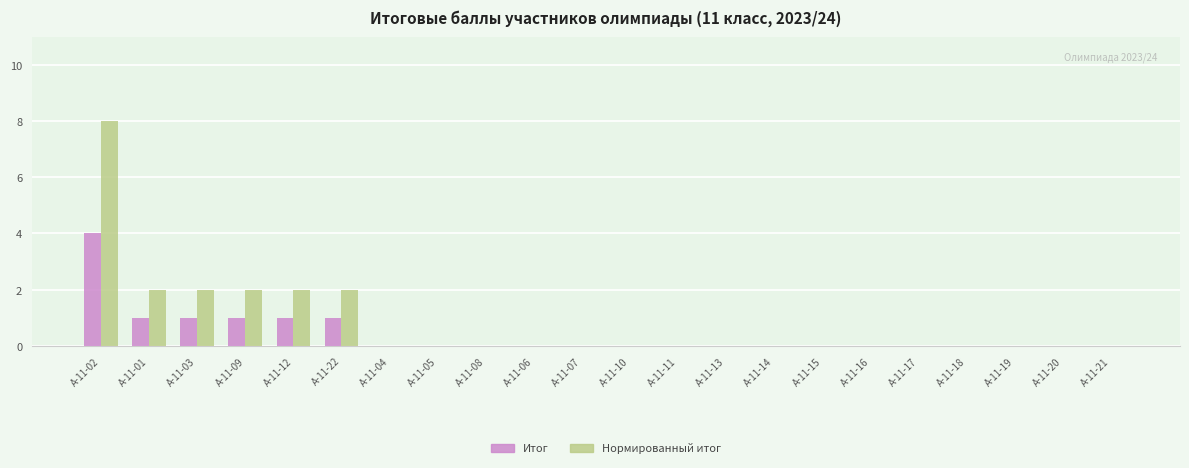

What is the total value across all series at А-11-22?

3